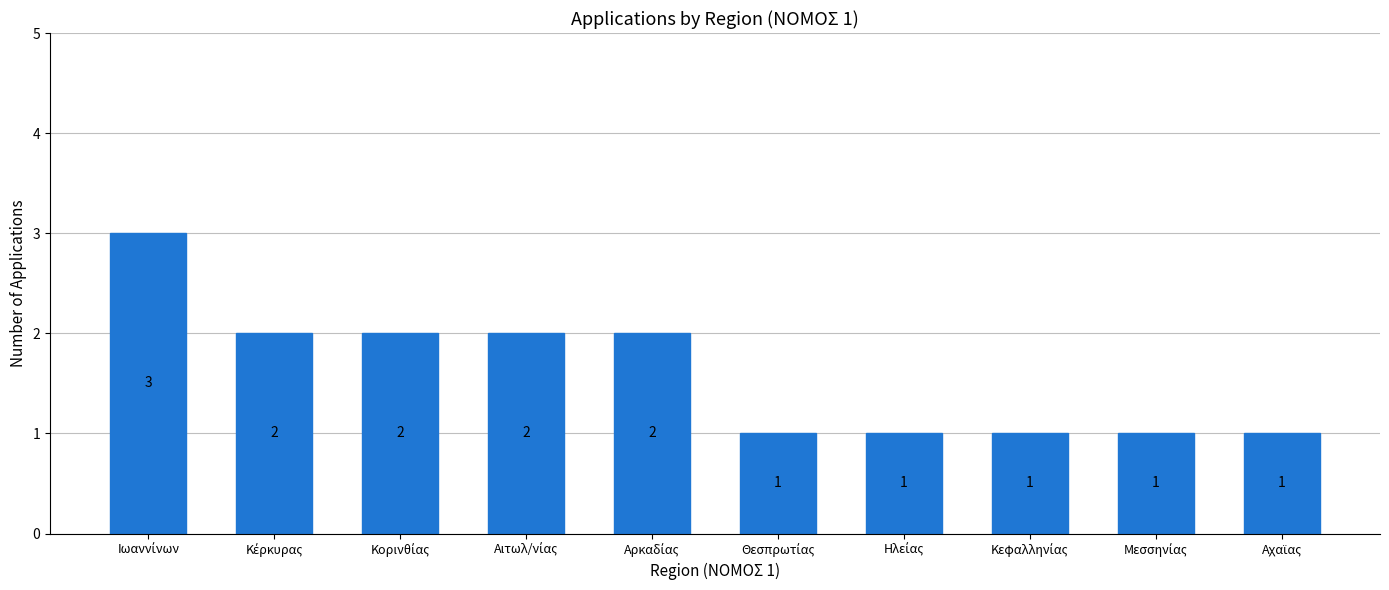

What is the maximum value shown in the chart?

3